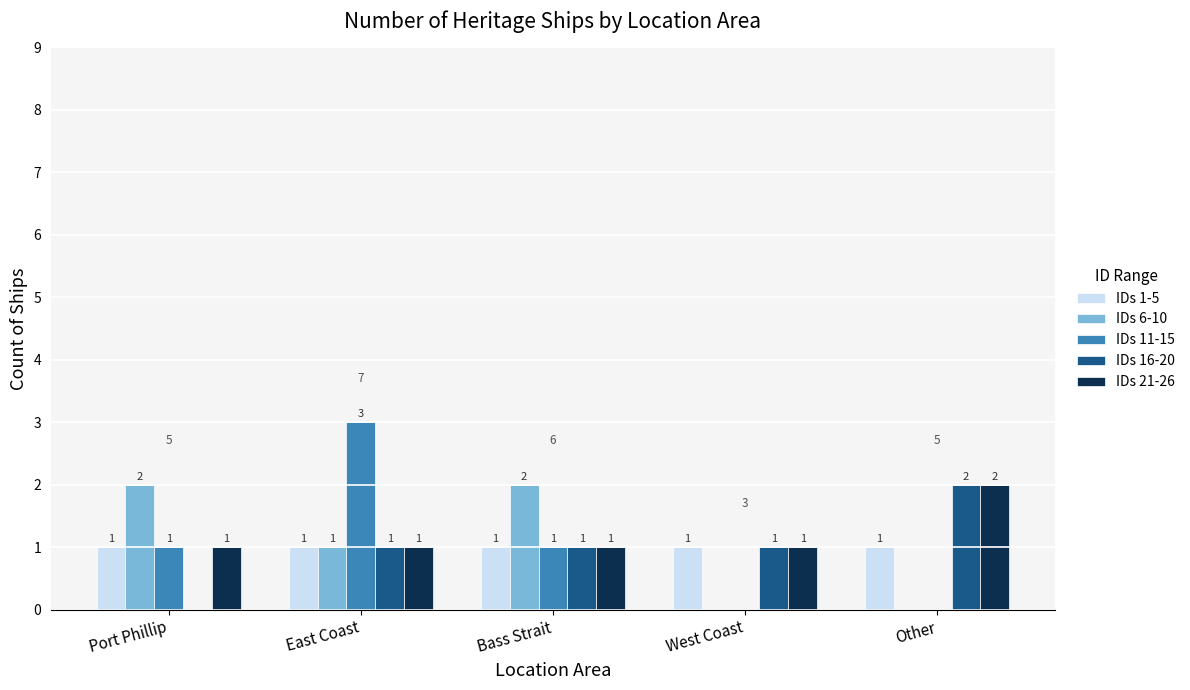

How many positive values does the IDs 6-10 series have?

3